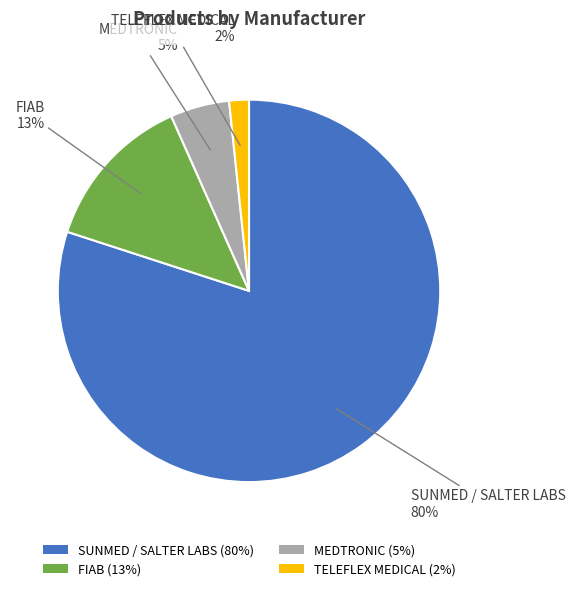

Does SUNMED / SALTER LABS account for over 50% of the chart?

Yes